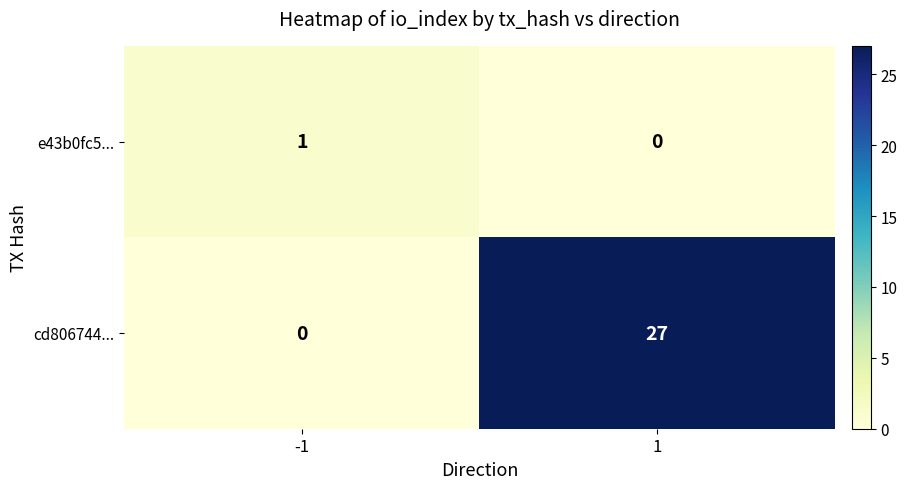

What is the total value across all series at -1?

1